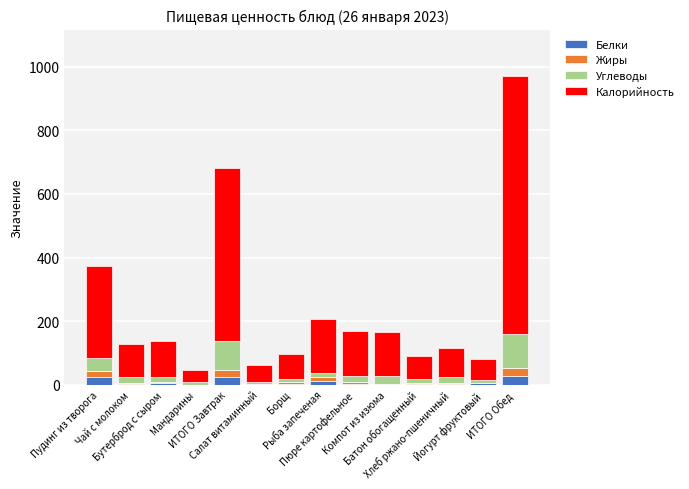

What is the sum of all Белки values?

111.4